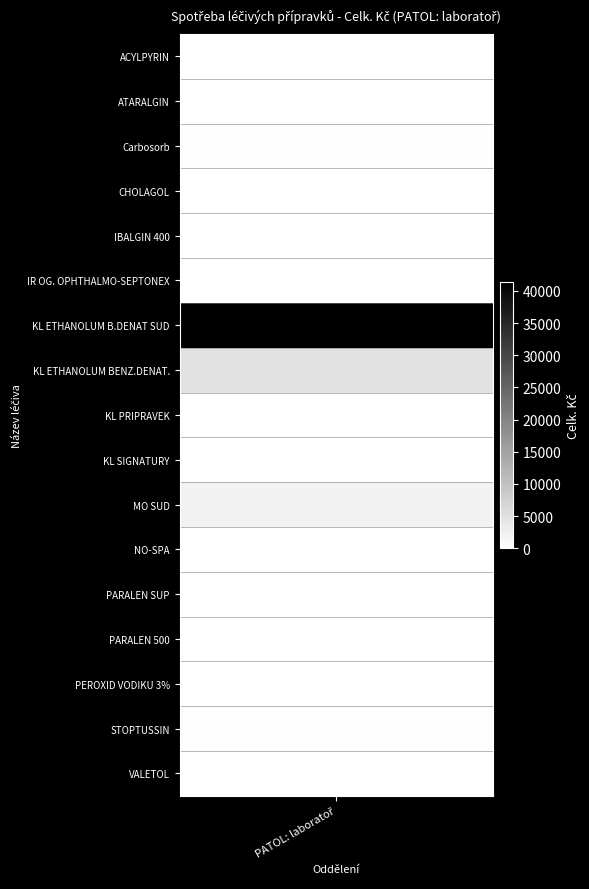

At how many categories does at least one series exceed 2919?

1